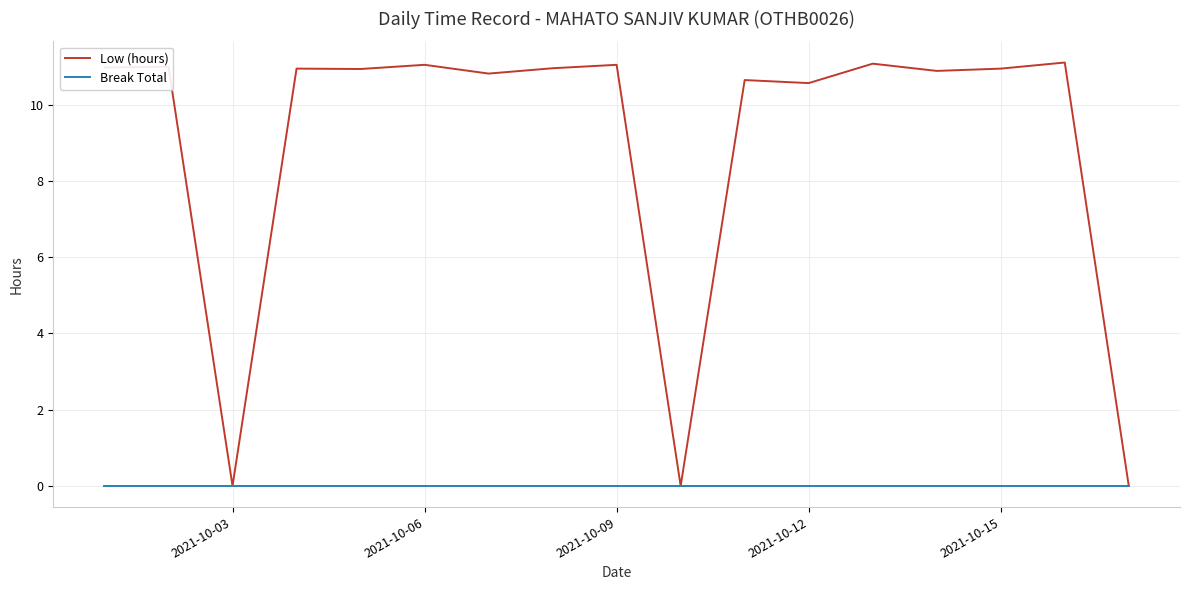

Which series has the widest spread of values?

Low (hours)